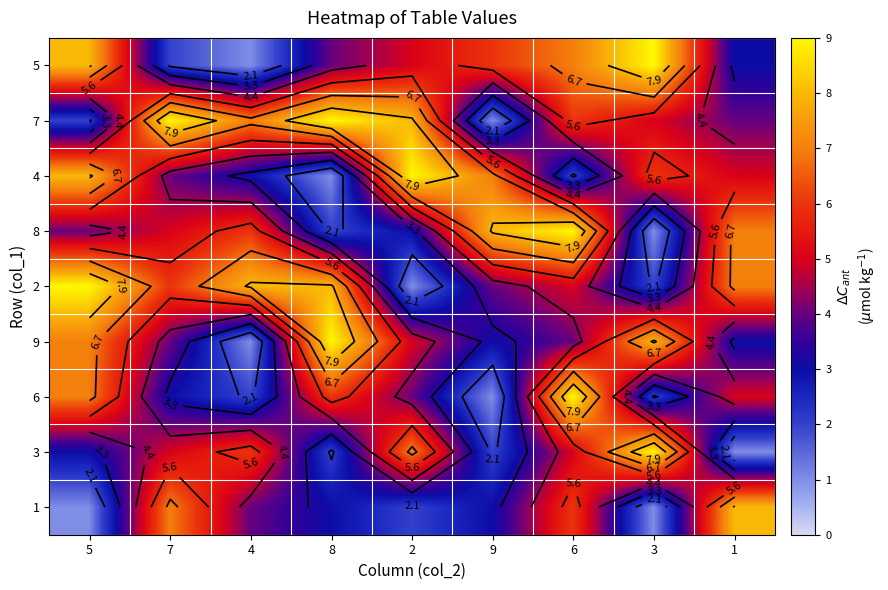

Where is 1 nearest to the value 4?

4